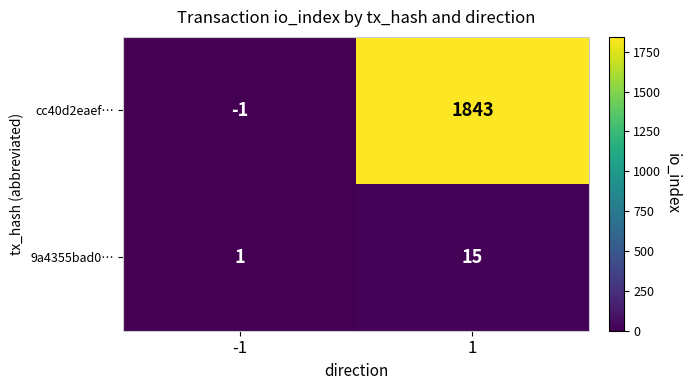

Is it true that cc40d2eaef… equals 2534 at 1?

False